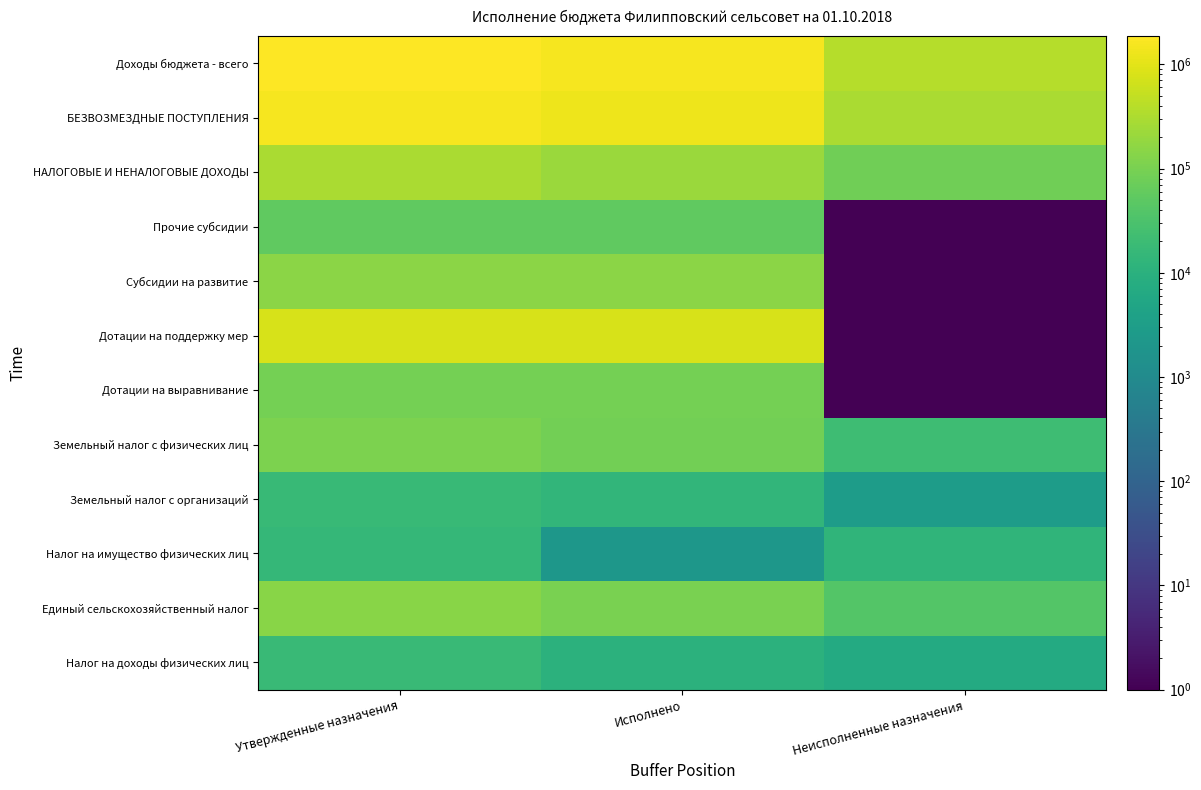

How many distinct data groups are displayed?

12